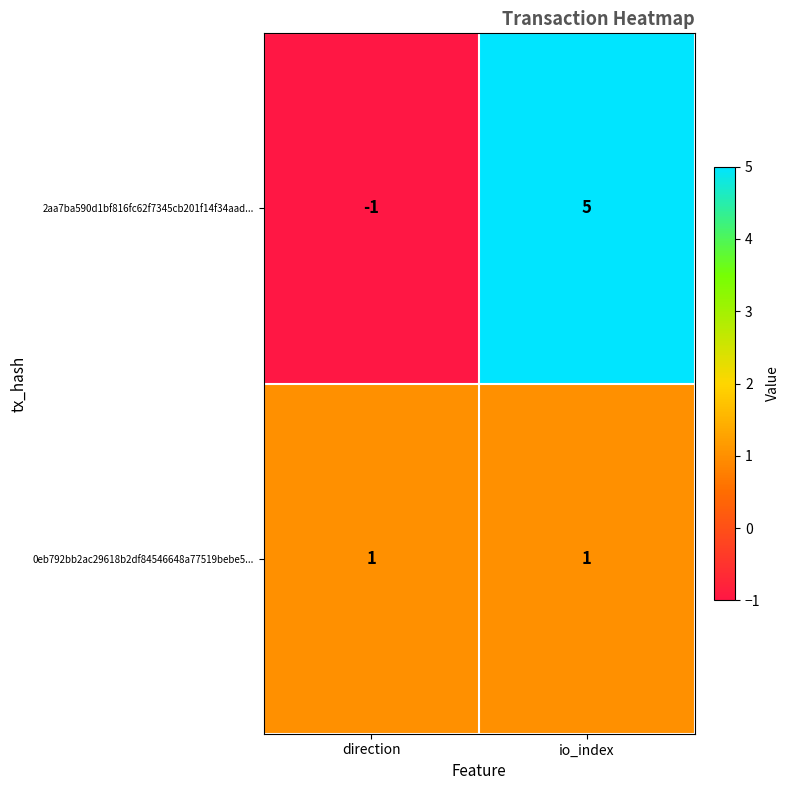

At direction, list the series in order from smallest to largest.

2aa7ba590d1bf816fc62f7345cb201f14f34aad..., 0eb792bb2ac29618b2df84546648a77519bebe5...